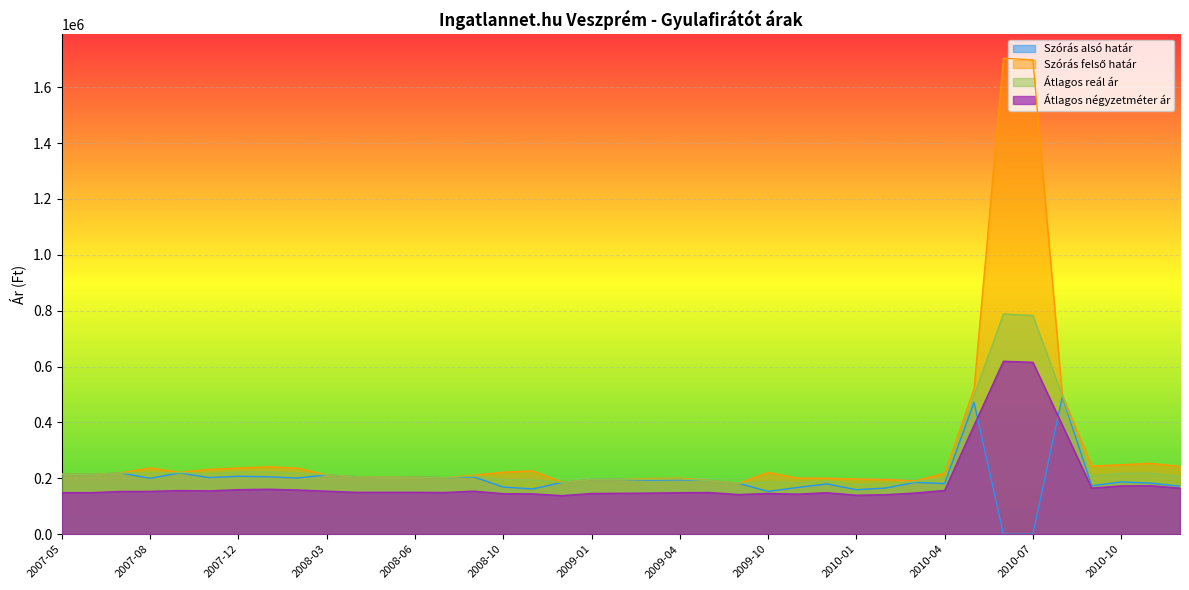

True or false: Szórás alsó határ and Szórás felső határ cross at least once.

False